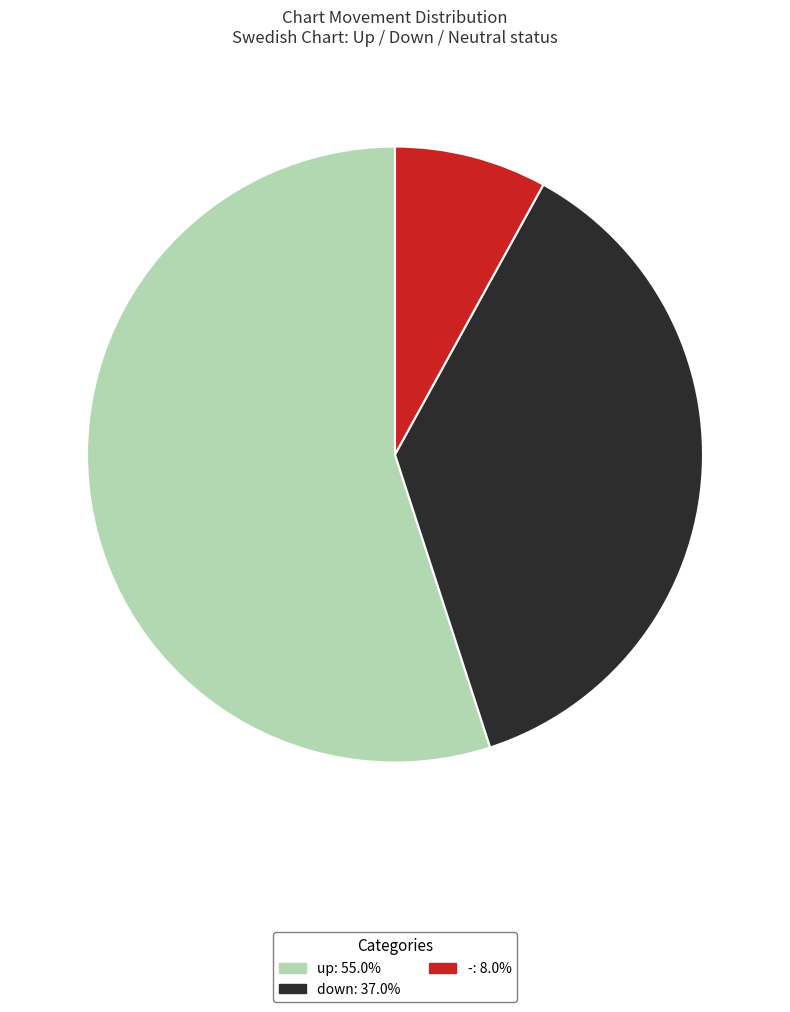

Between down and -, which is larger?

down